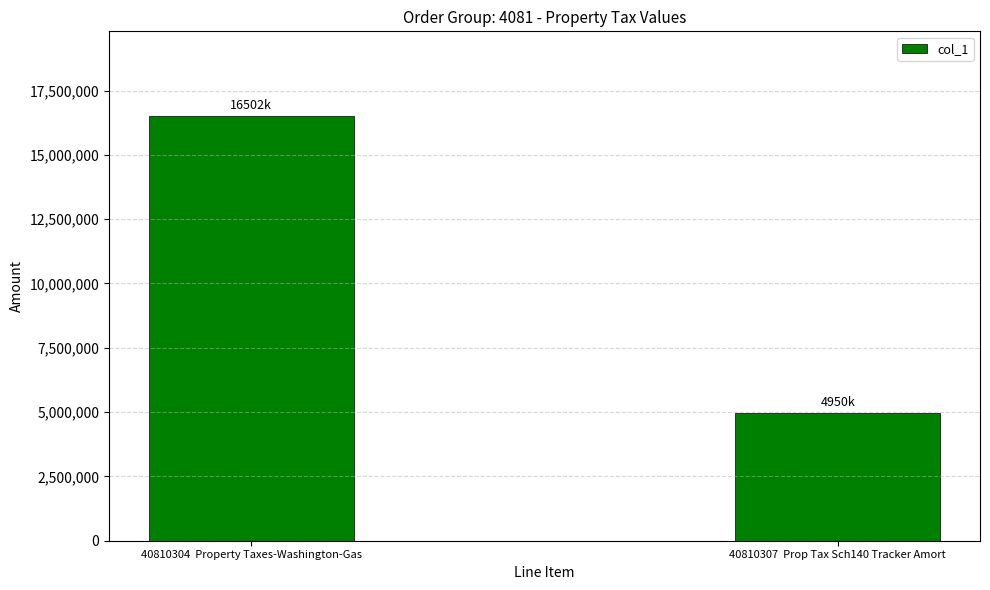

The value at 40810307  Prop Tax Sch140 Tracker Amort is 4950156. True or false?

True